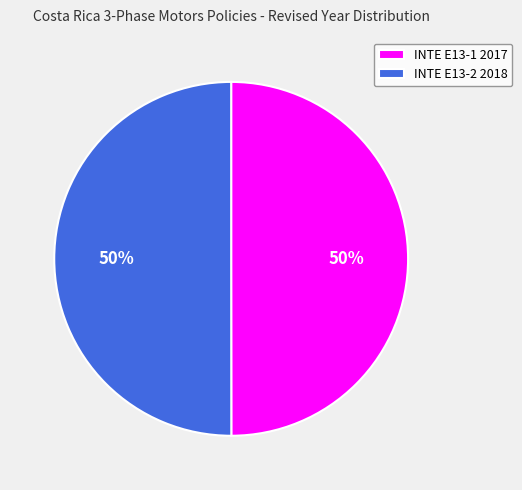

Combined, do INTE E13-2 2018 and INTE E13-1 2017 account for over 50%?

Yes